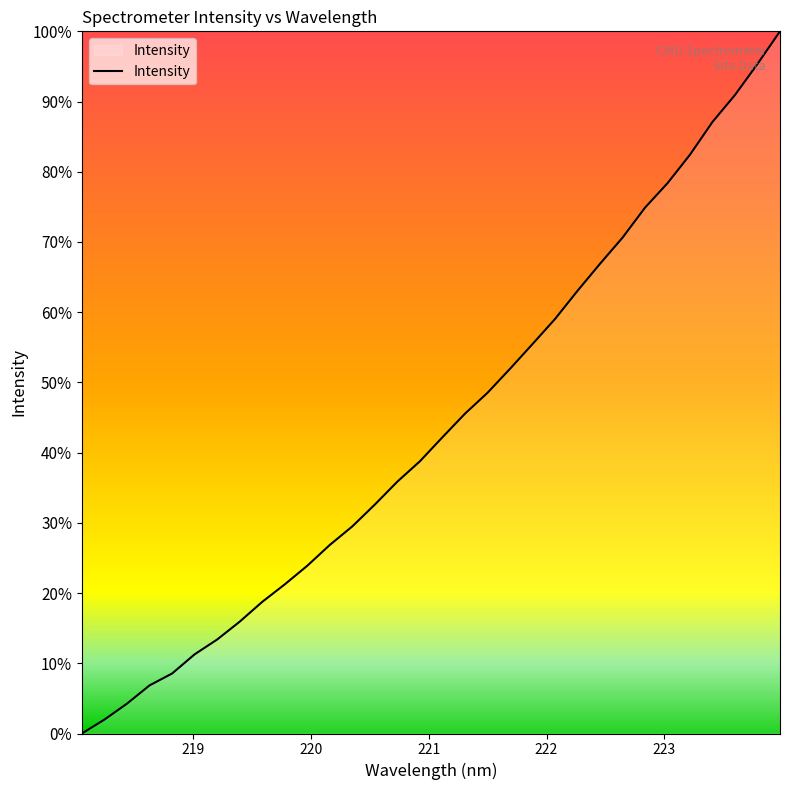

What is the greatest value displayed?

100.0